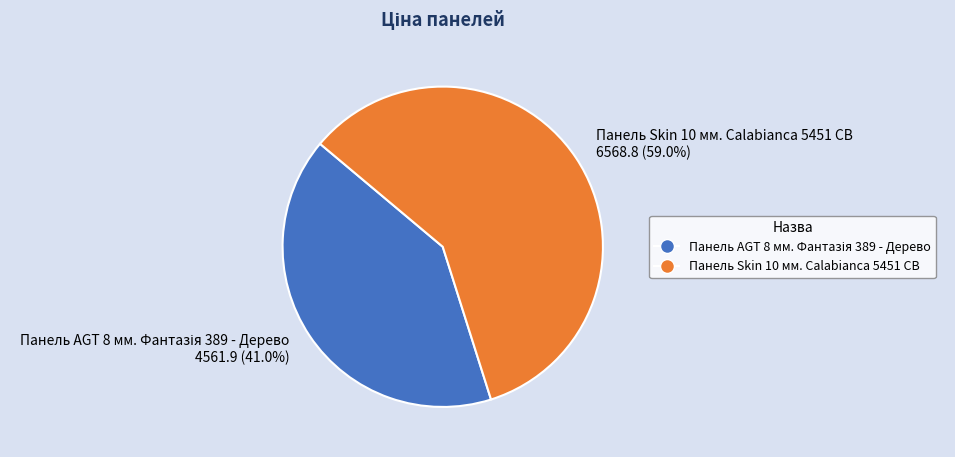

What is the largest slice in the pie chart?

Панель Skin 10 мм. Calabianca 5451 CB